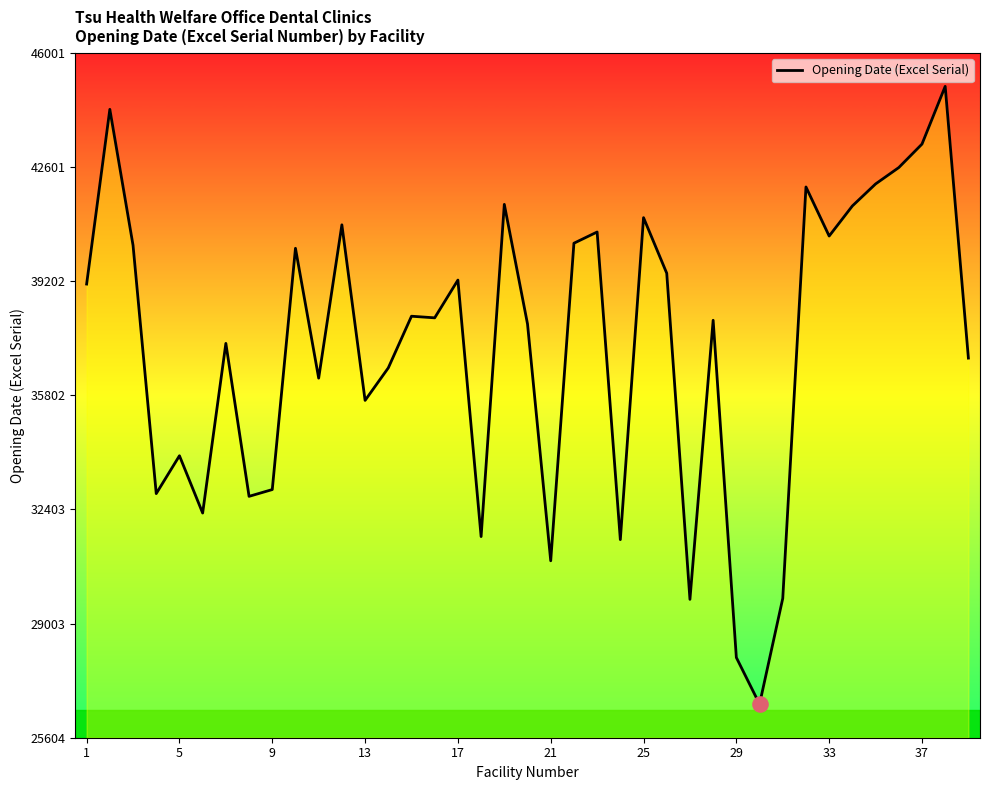

What is the minimum value shown in the chart?

26604